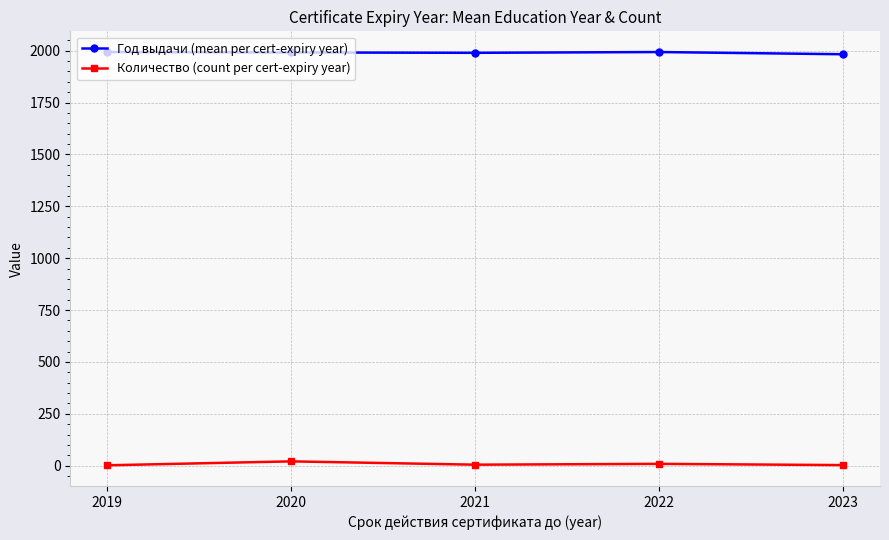

Which series has the largest total across all categories?

Год выдачи (mean per cert-expiry year)